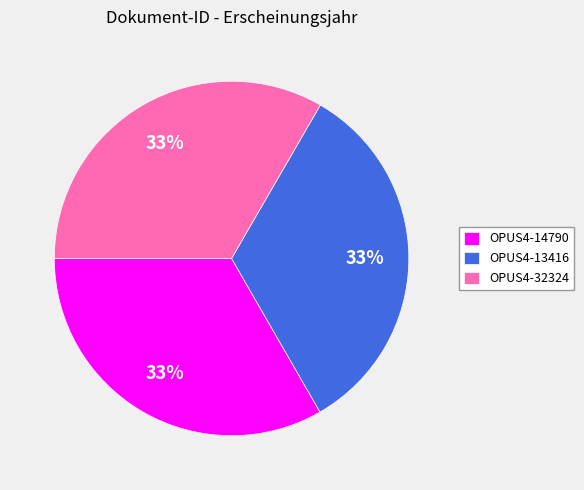

Combined, do OPUS4-13416 and OPUS4-14790 account for over 50%?

Yes